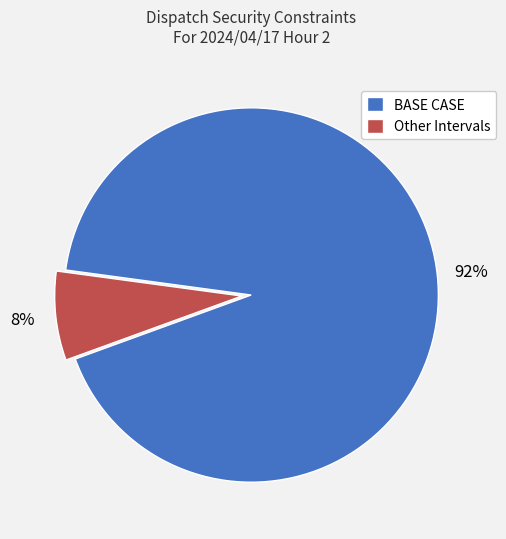

What is the ratio of the value at Other Intervals to the value at BASE CASE?

0.1